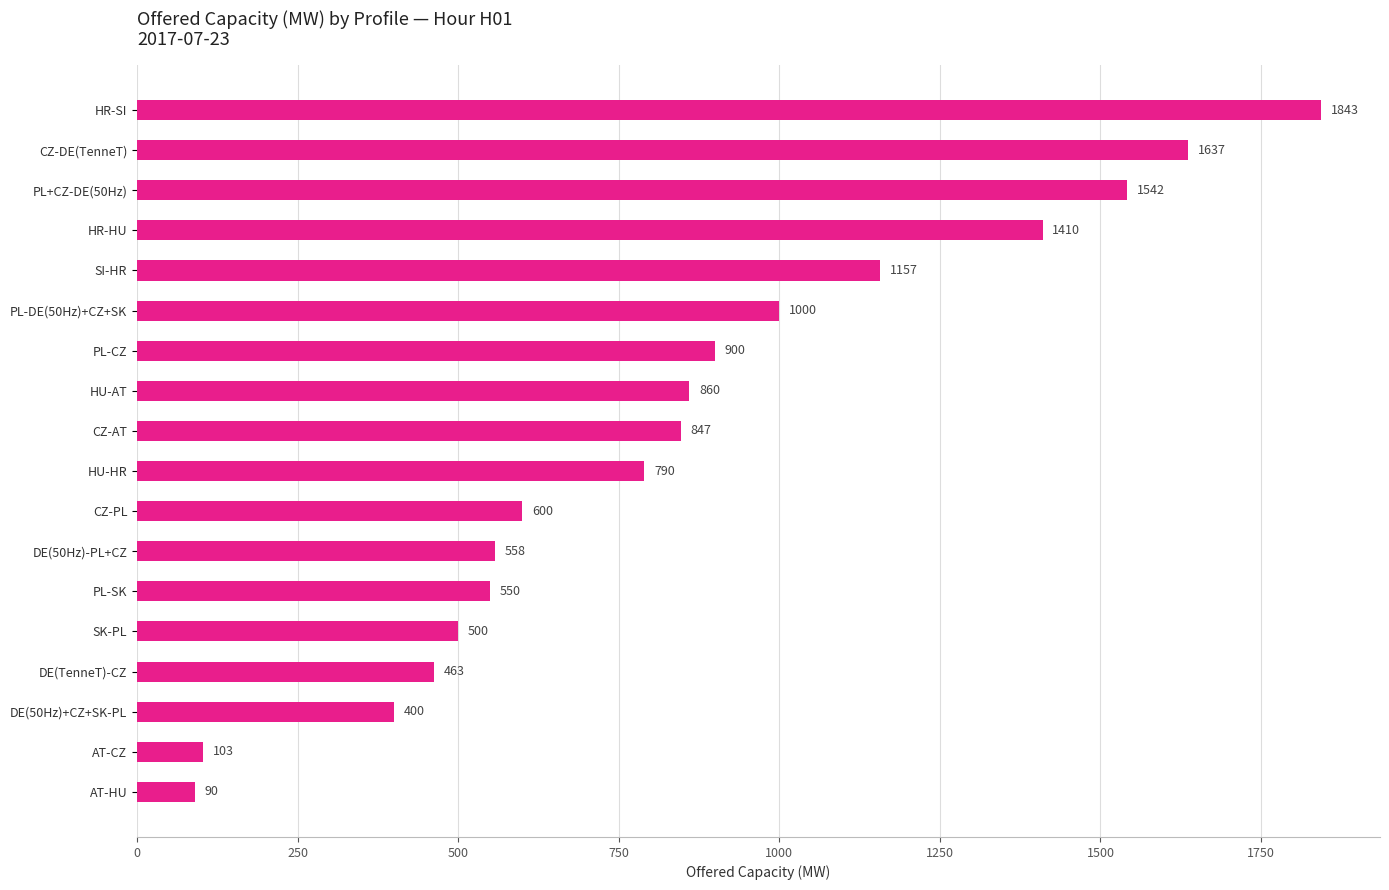

What is the difference between the second highest and minimum values?

1547